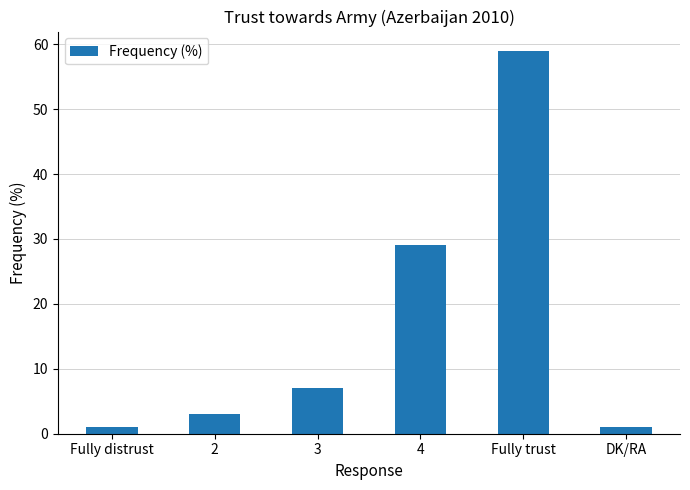

Which label corresponds to the largest value in the chart?

Fully trust